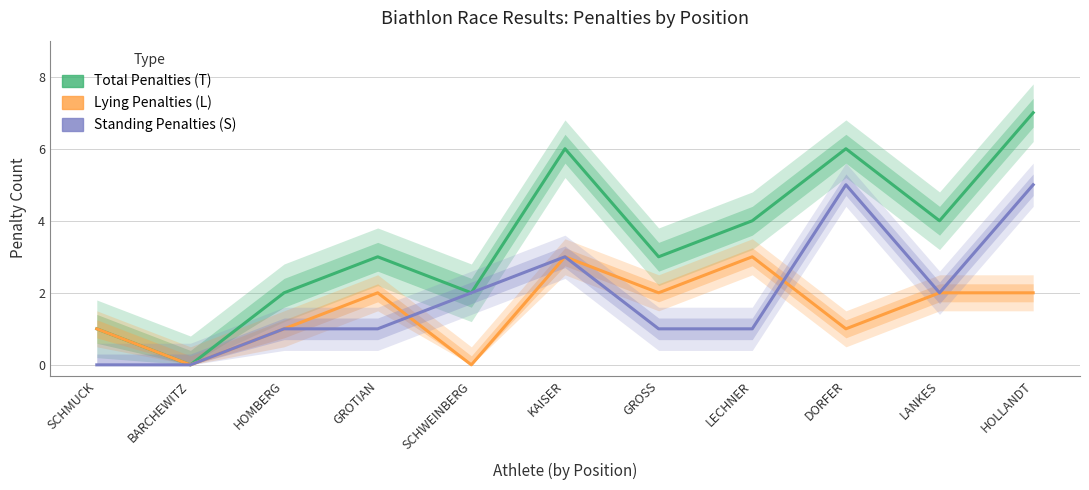

How many positive values does the Standing Penalties (S) series have?

9